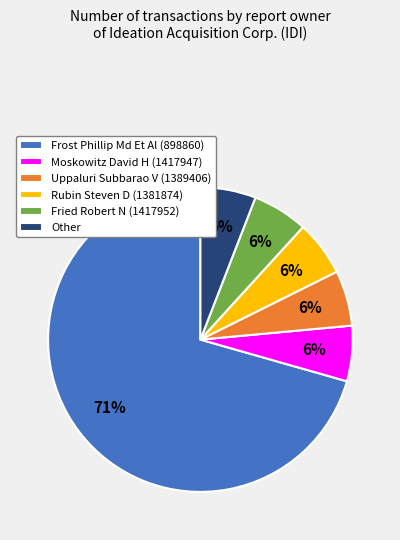

To the nearest percent, what is the combined percentage of Rubin Steven D (1381874) and Uppaluri Subbarao V (1389406)?

12%